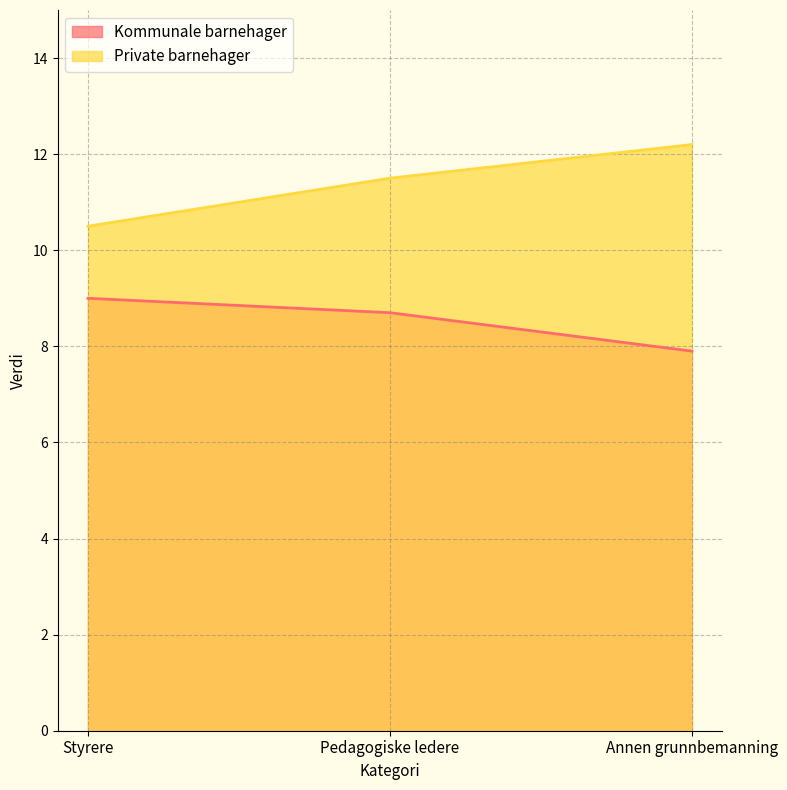

What is the sum of the Kommunale barnehager values at Annen grunnbemanning and Styrere?

16.9